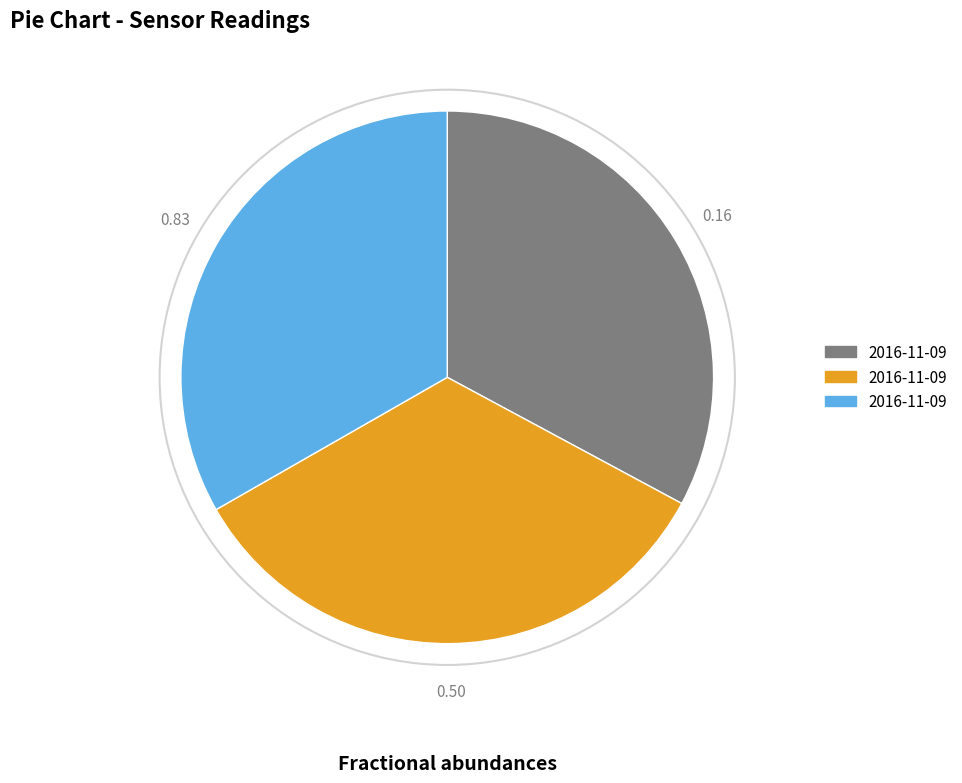

Does any single category account for the majority?

No